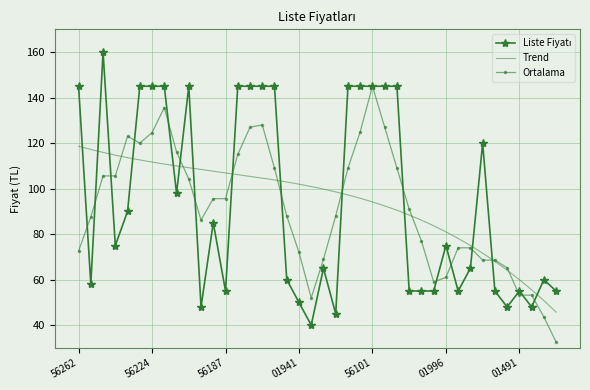

Between 9786257556156 and 9786257556163, which is larger?

9786257556156